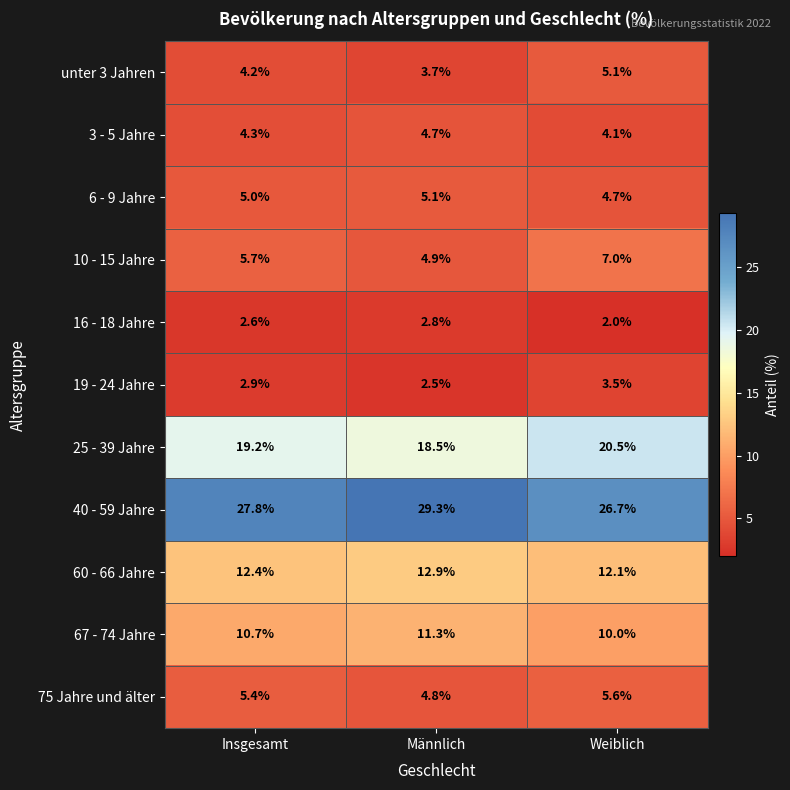

Which series has the largest range (max minus min)?

40 - 59 Jahre